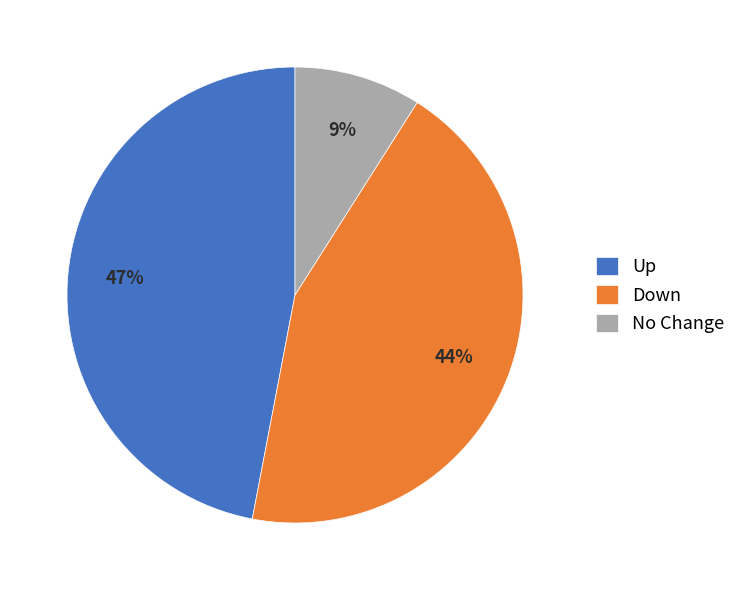

To the nearest percent, what is the difference between the largest and smallest slice percentages?

38%